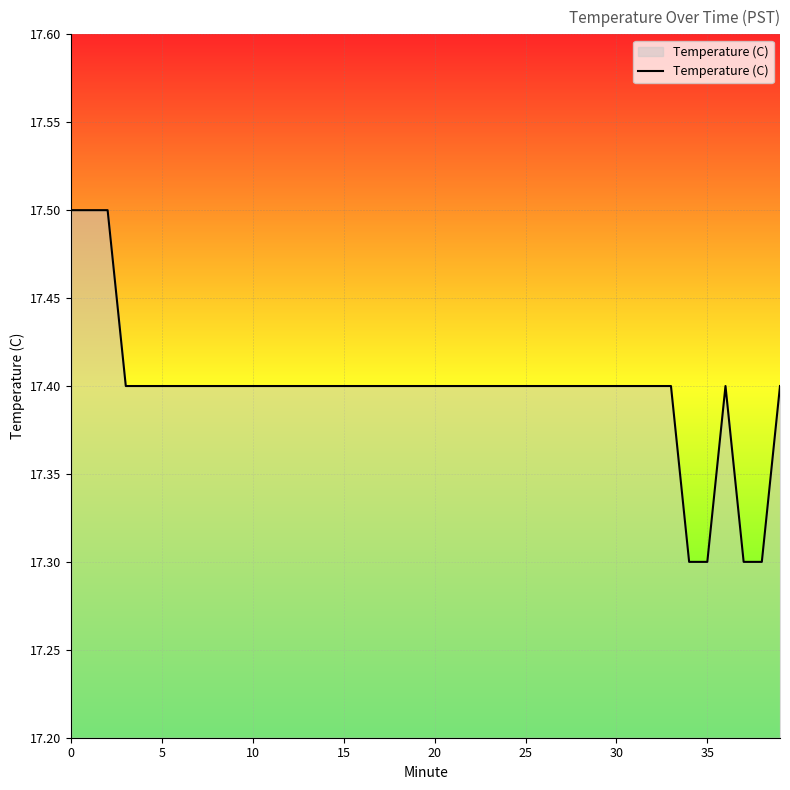

What is the minimum value shown in the chart?

17.3